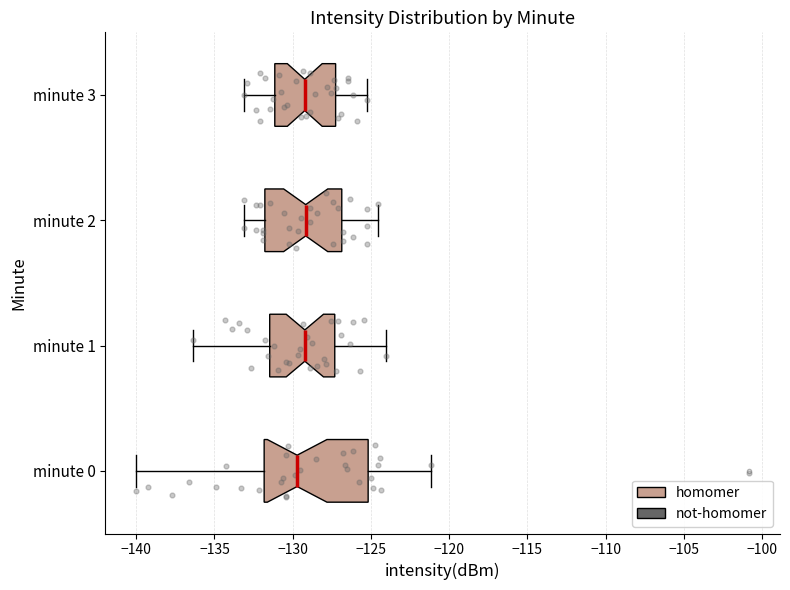

Where does the left whisker of the box for minute 1 end on the x-axis? The values are not printed on the chart, so give them approximately, as read against the axis.

-136.5